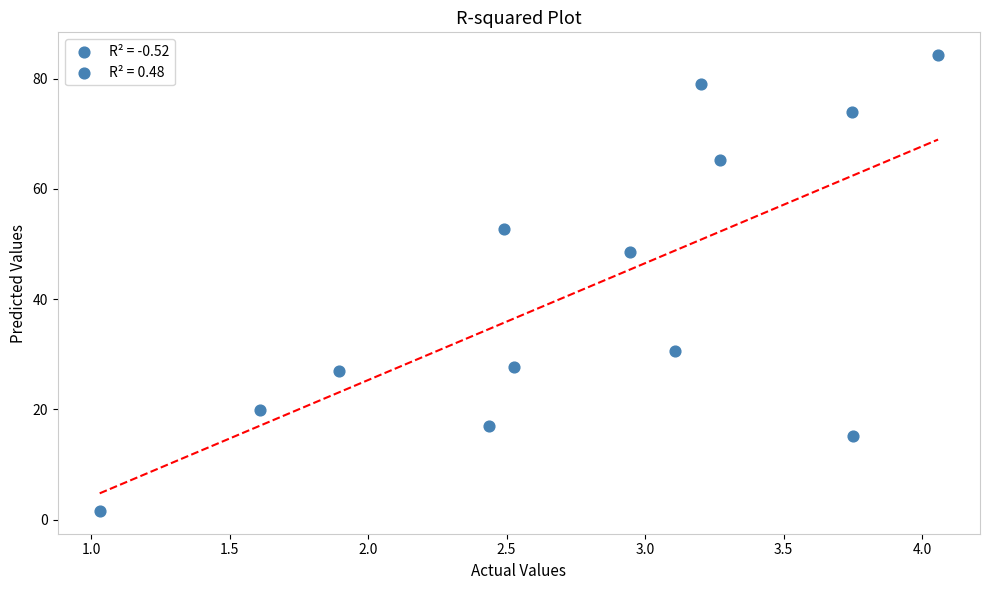

What Y value in the scatter plot is closest to 42?

48.6